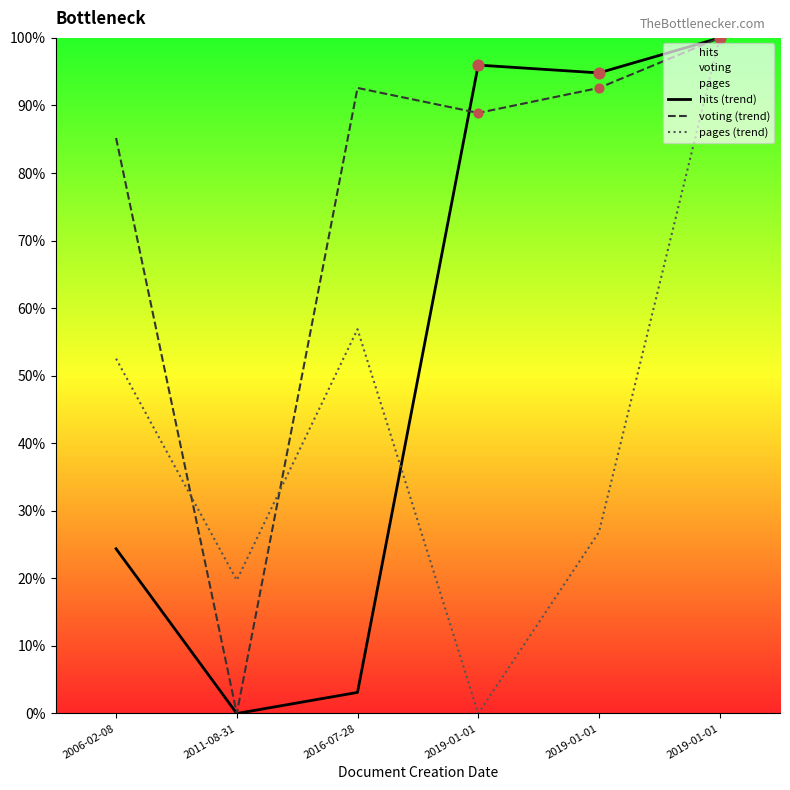

Which series reaches the minimum Y coordinate?

hits (trend)